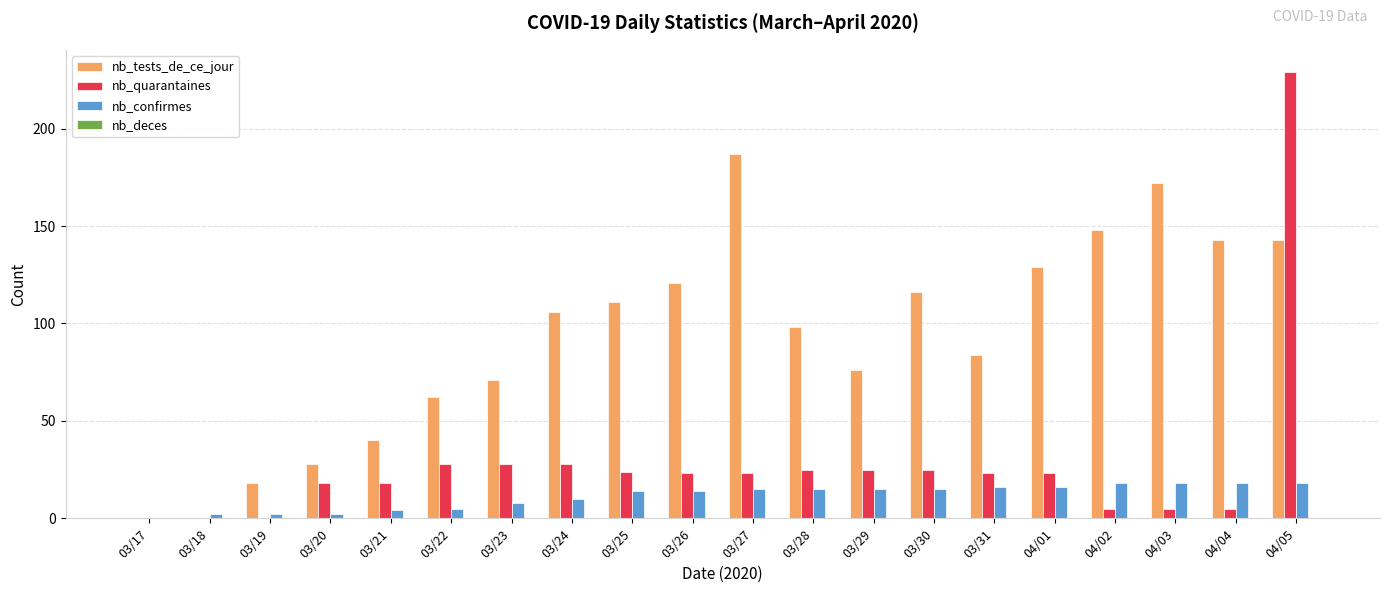

Which series has the largest total across all categories?

nb_tests_de_ce_jour